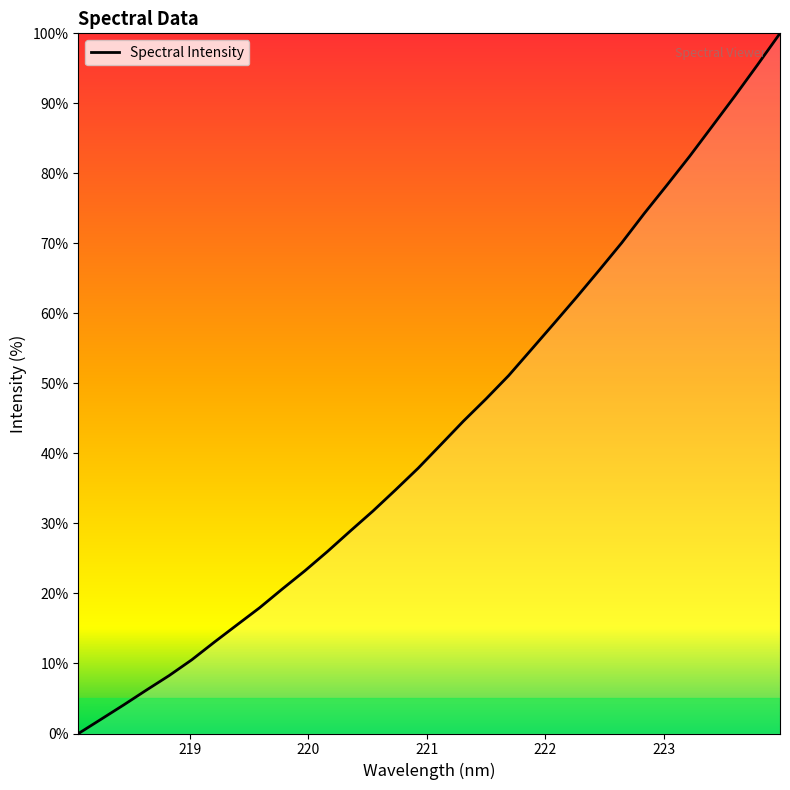

How many values are below 41?

16